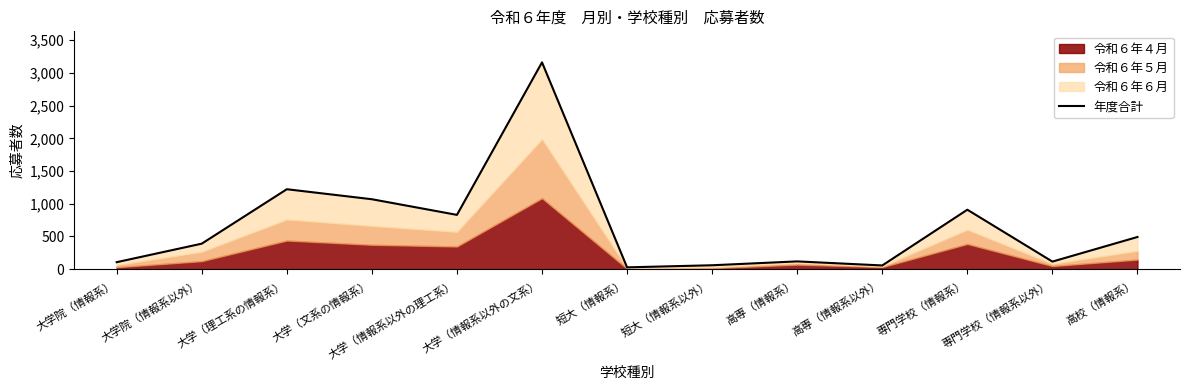

What is the maximum value shown in the chart?

3161